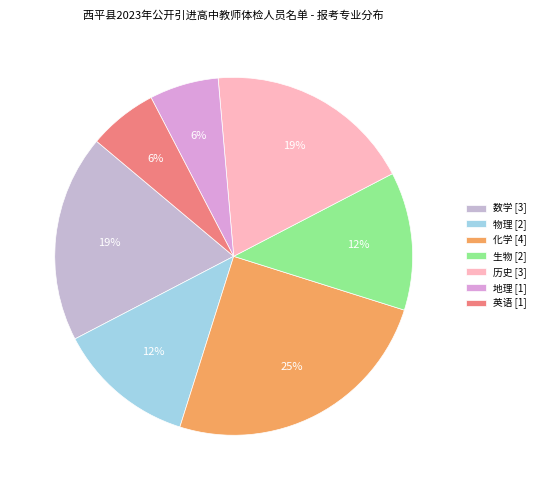

Is there a majority slice in this chart?

No